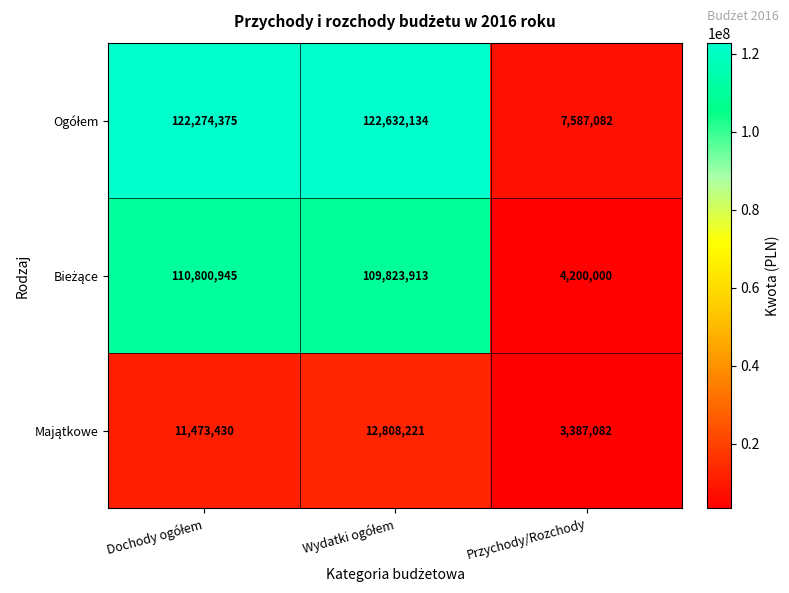

What is the total value across all series at Przychody/Rozchody?

15174164